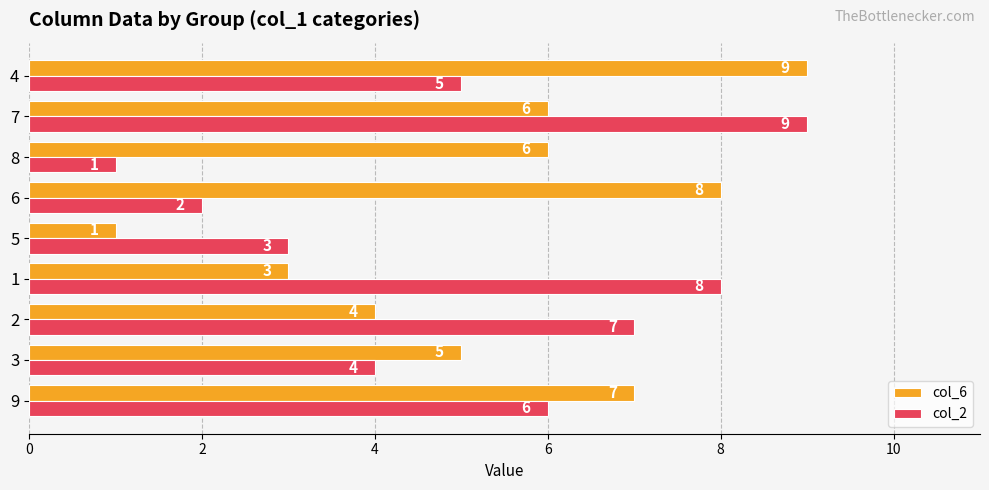

Count the col_2 values in the range 3 to 7.

5